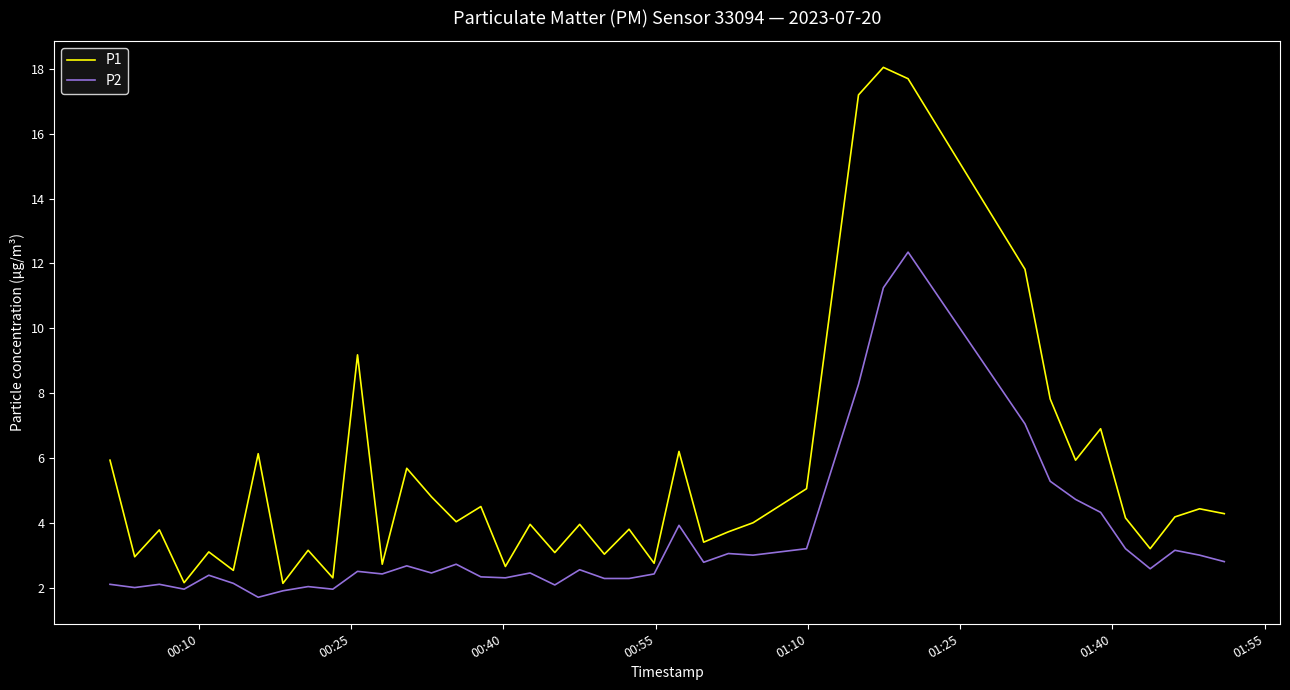

What is the lowest value of the P2 series?

1.7